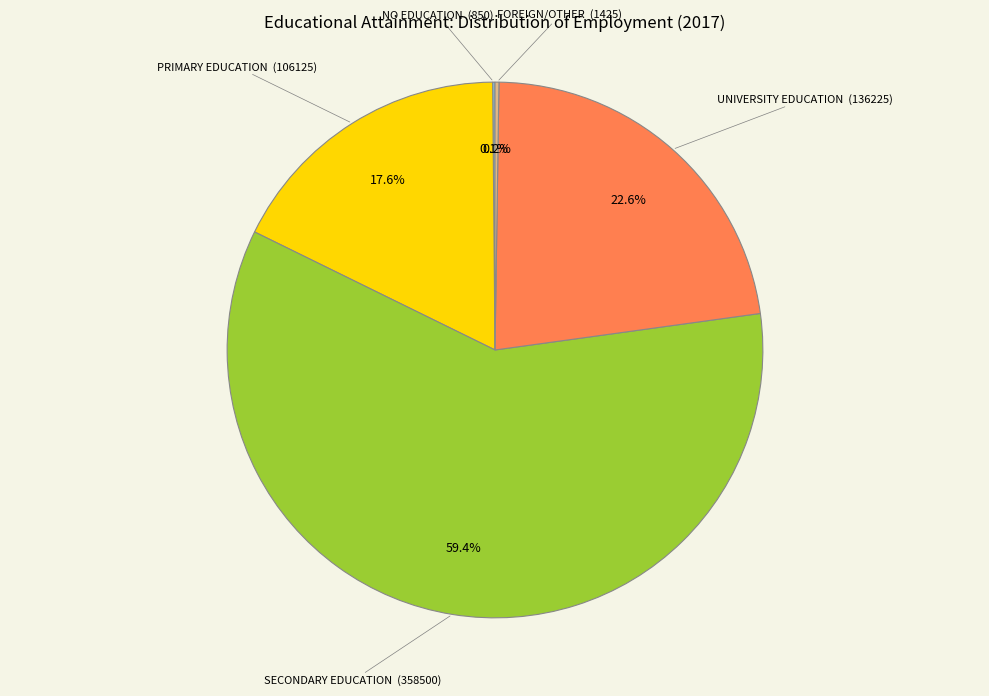

Is there a majority slice in this chart?

Yes